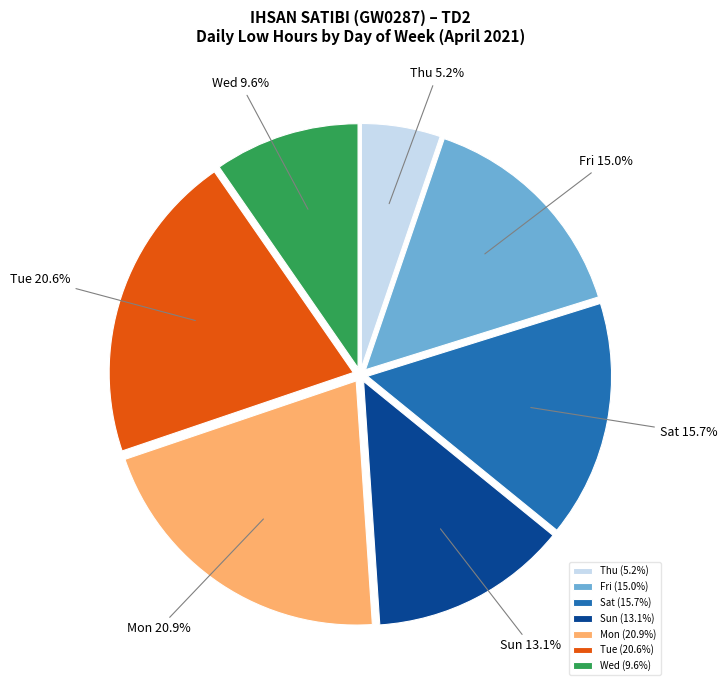

What is the ratio of the value at Wed to the value at Tue?

0.5